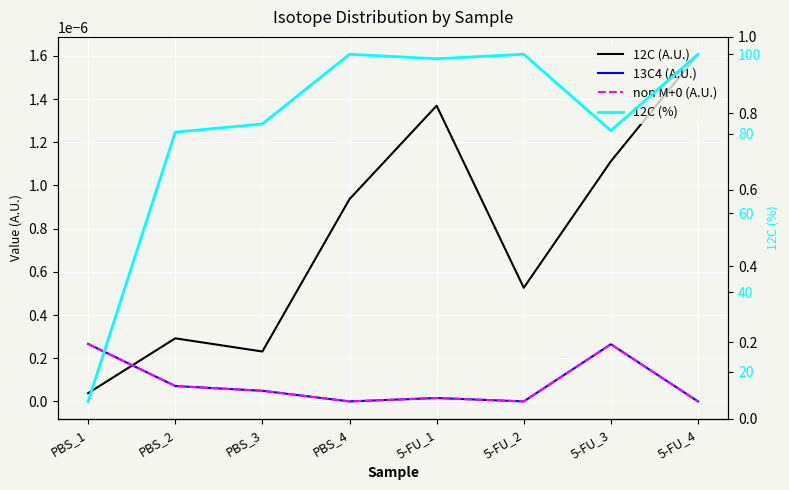

True or false: 12C (%) has more than 0 points higher than both neighbors.

True